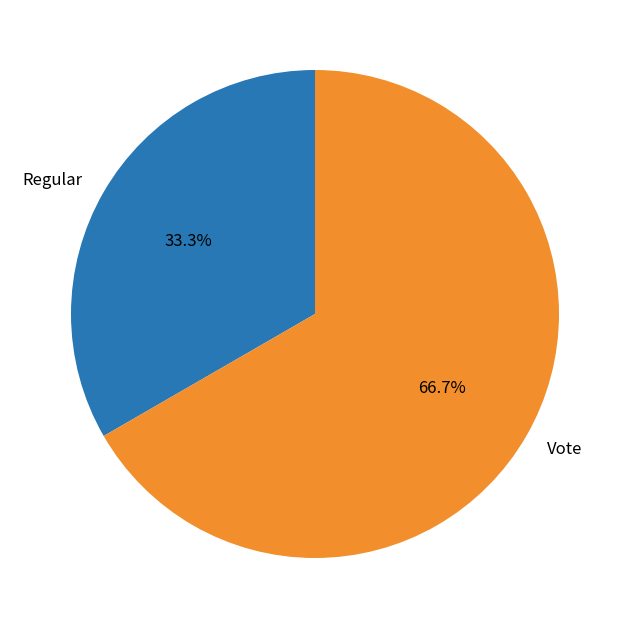

What is the largest slice in the pie chart?

Vote